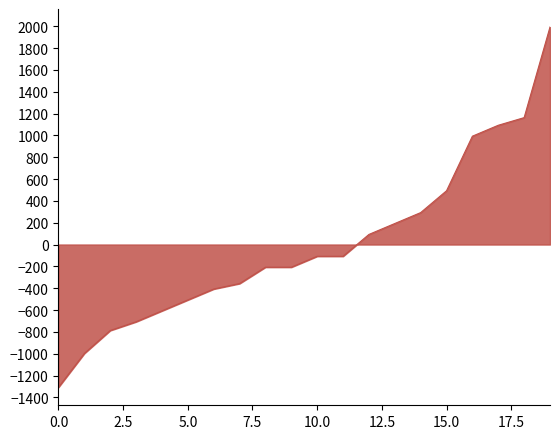

What is the smallest value displayed?

-1307.5